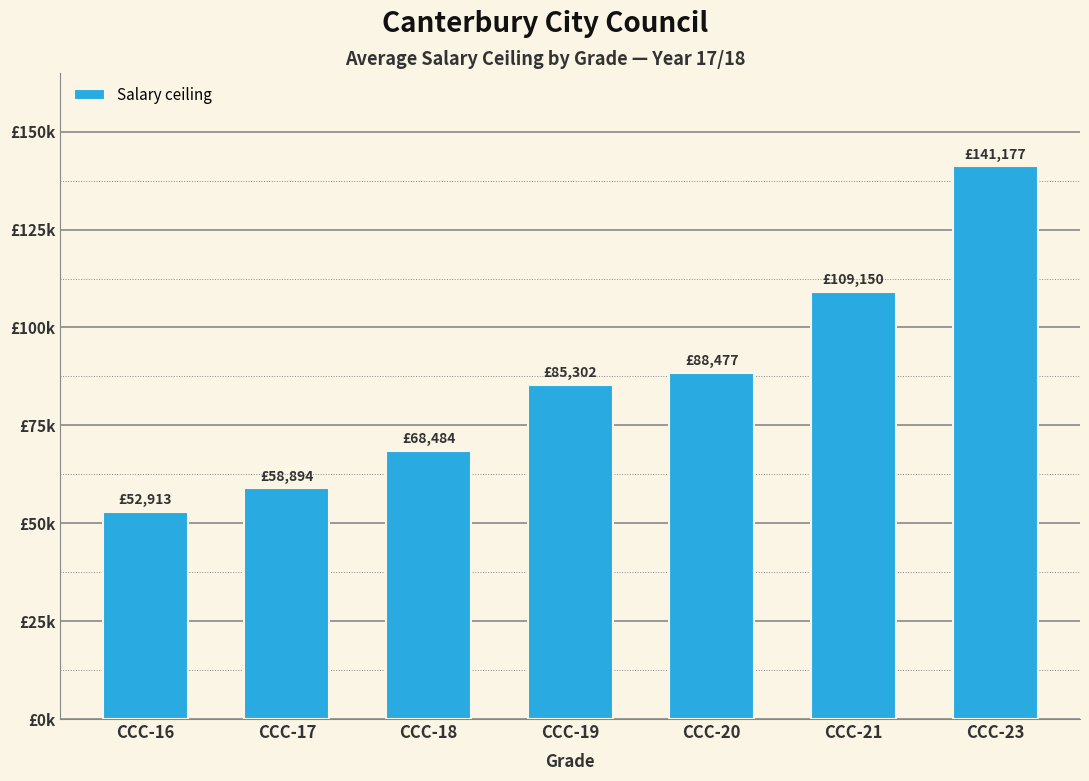

Which category has the highest value across all series?

CCC-23